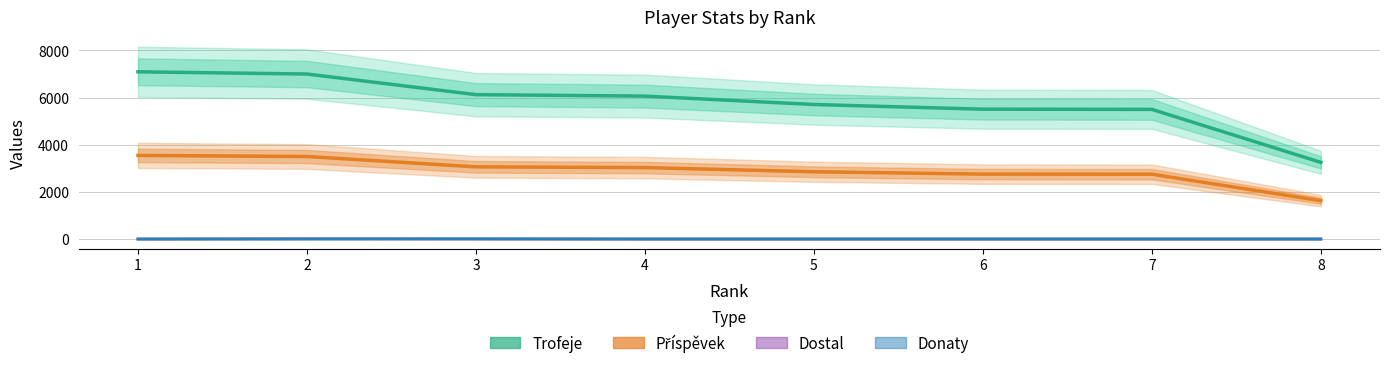

Is it true that Dostal equals 5 at 8?

False